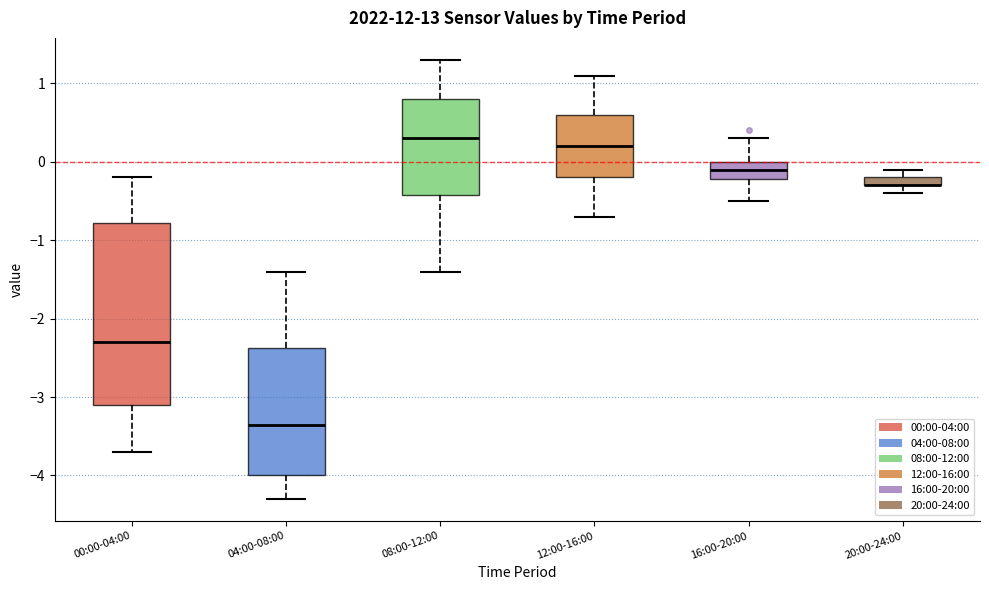

Comparing the boxes themselves (not the whiskers), which one is the tallest?

00:00-04:00